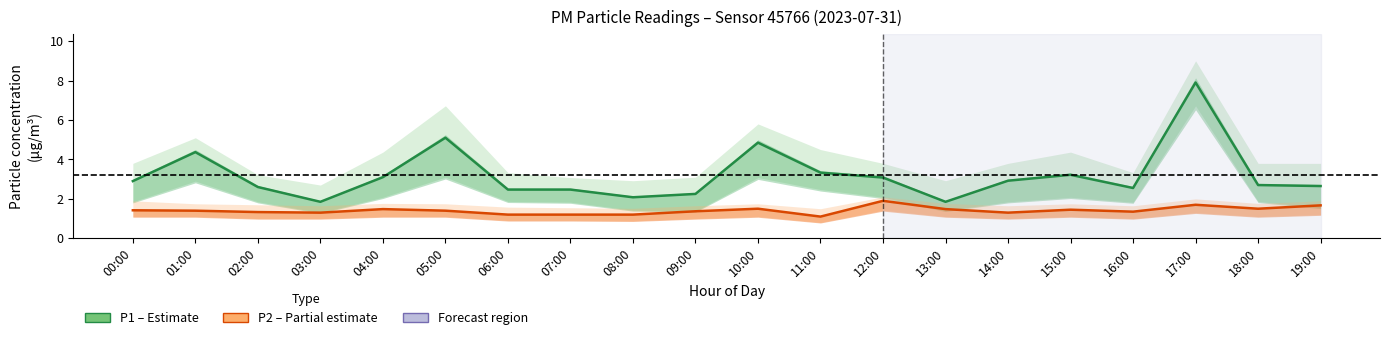

What is the difference between the maximum and minimum values in the P1 (PM10) series?

6.1